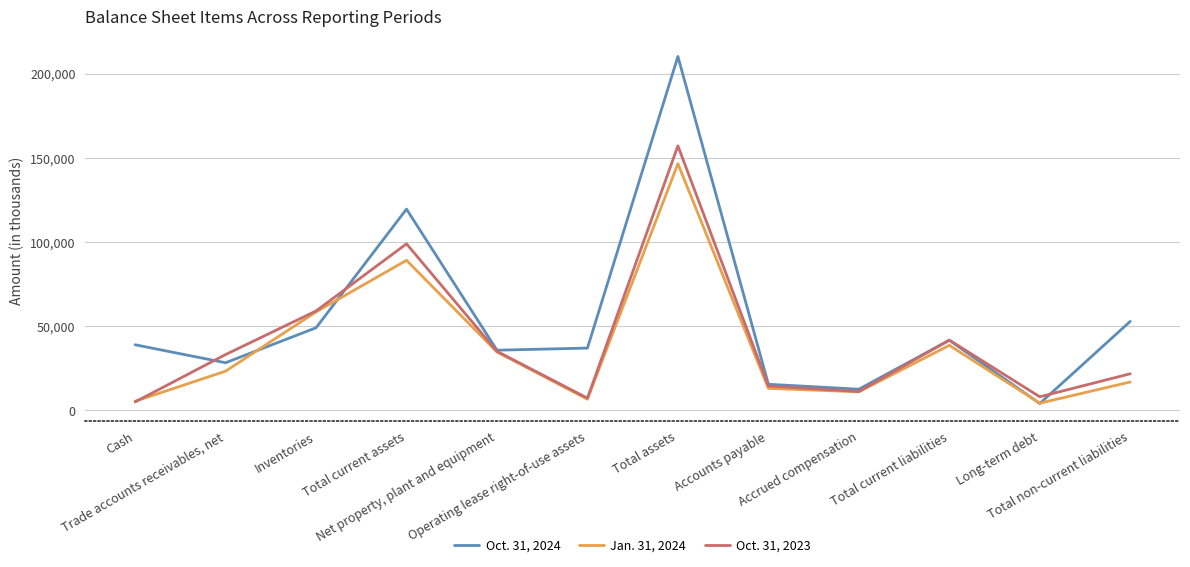

Where do Oct. 31, 2023 and Jan. 31, 2024 first cross each other?

Cash and Trade accounts receivables, net